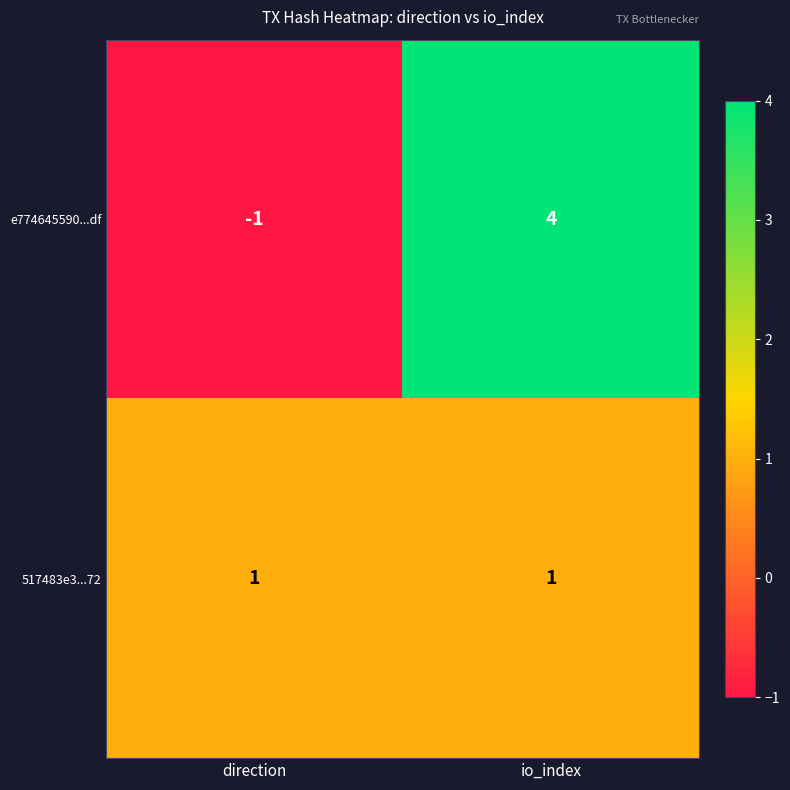

What is the difference between the highest and lowest values at direction?

2